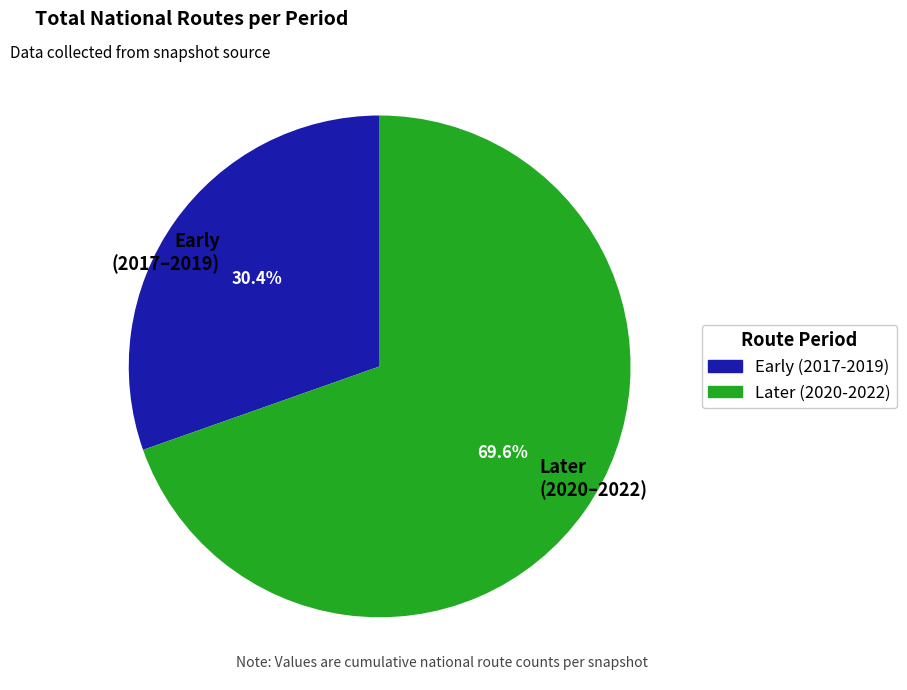

What is the smallest slice in the pie chart?

Early (2017–2019)